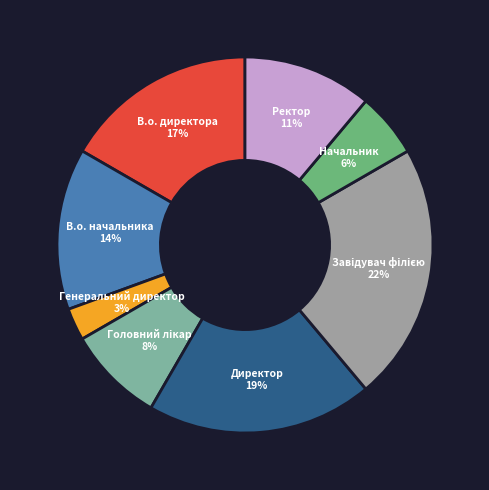

Count the number of slices in the pie.

8